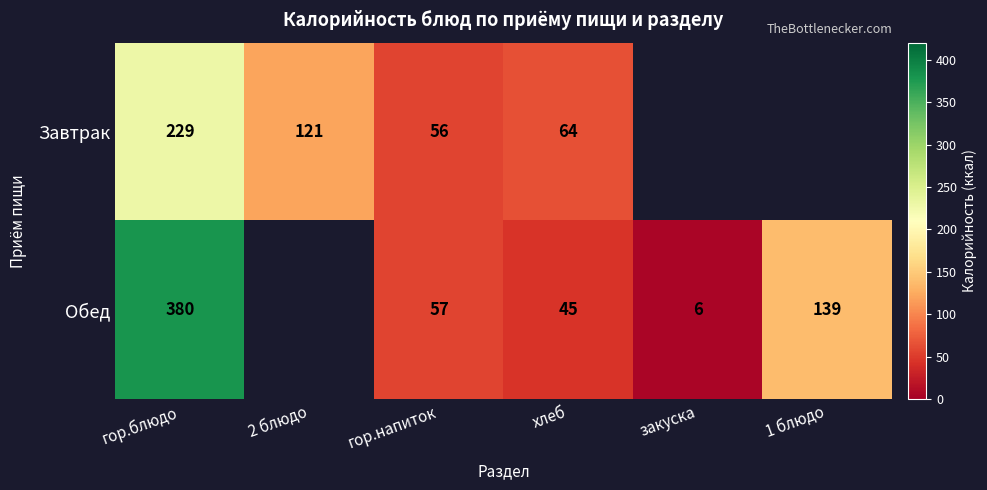

What is the spread (max minus min) of values at гор.напиток?

1